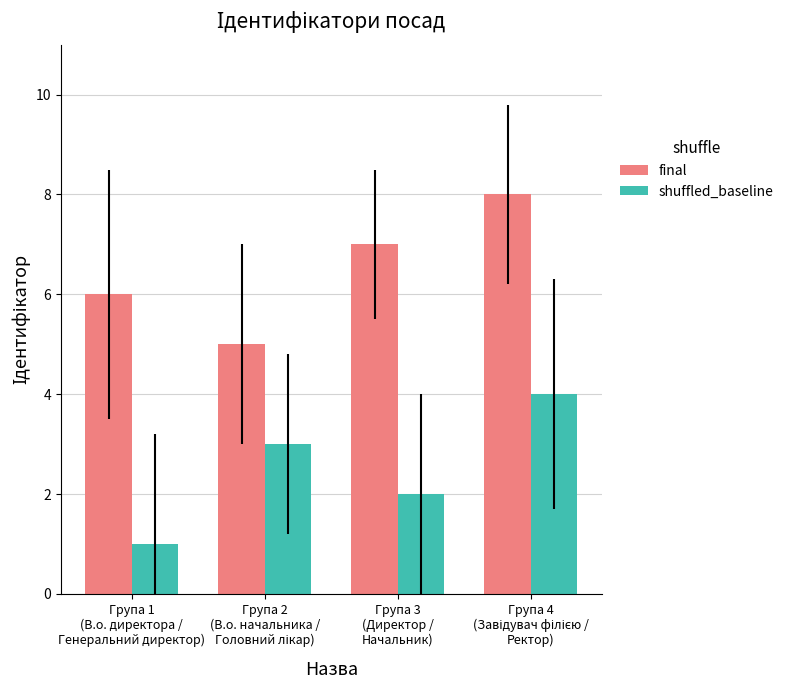

Which series has the largest total across all categories?

final